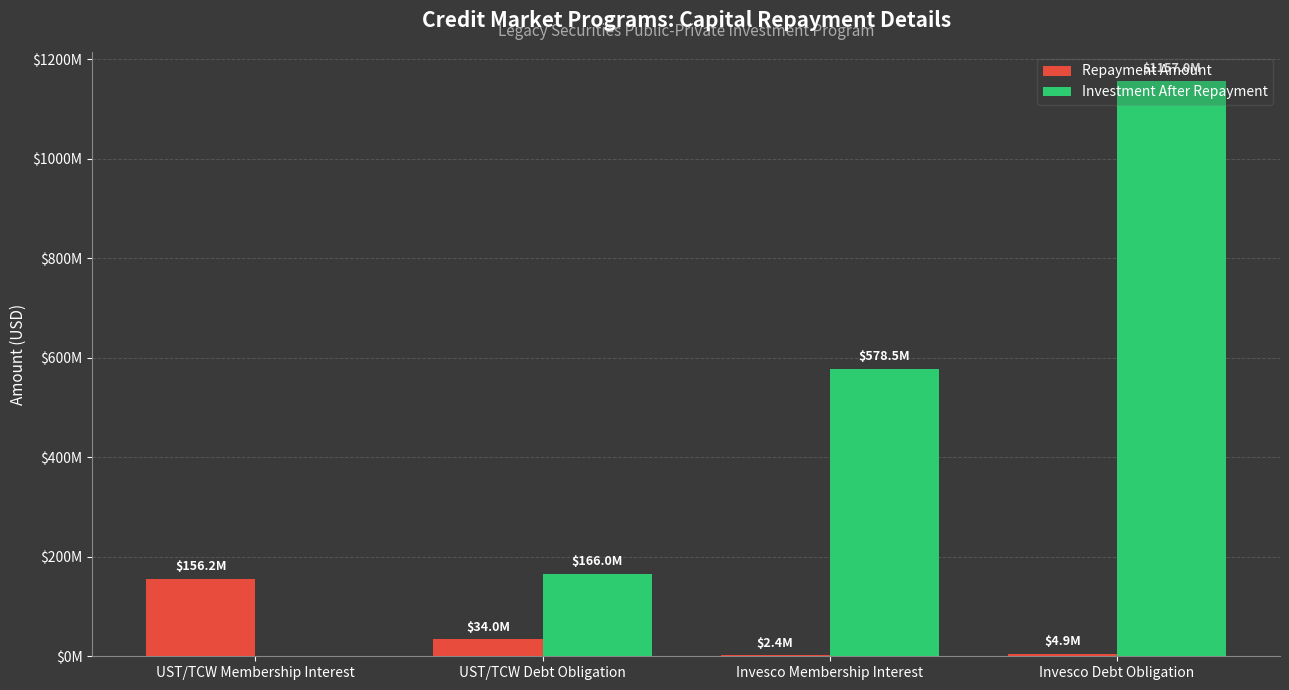

What is the sum of the Repayment Amount values at UST/TCW Debt Obligation and Invesco Debt Obligation?

38888718.1